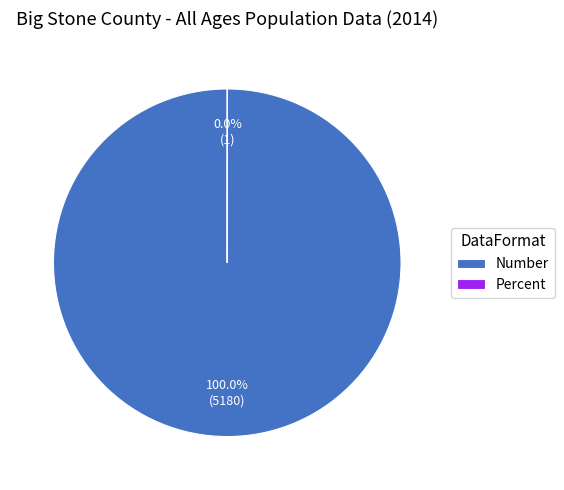

Which category has the biggest portion of the pie?

Number